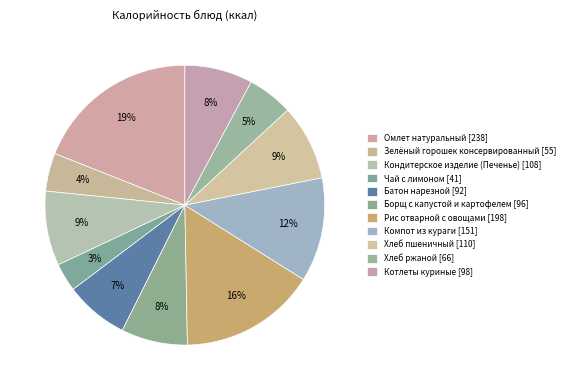

What is the total percentage of Хлеб ржаной and Зелёный горошек консервированный?

9.7%